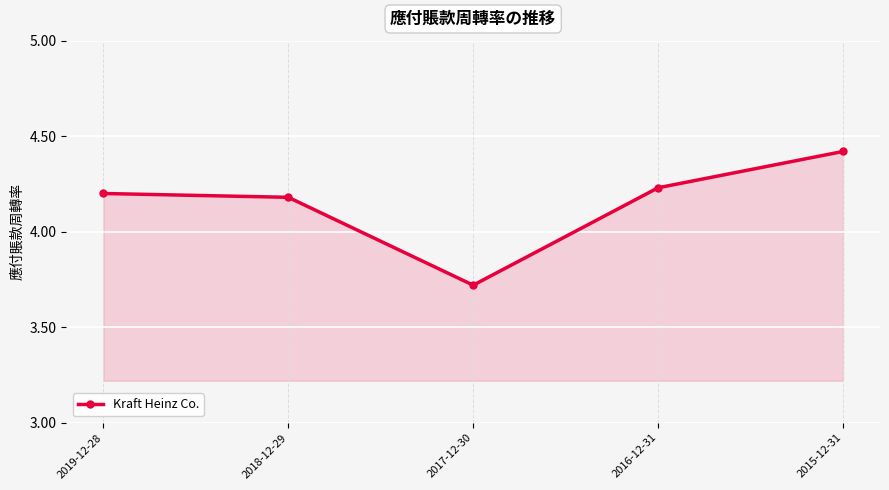

True or false: the data shows 4.2 at 2018-12-29.

True